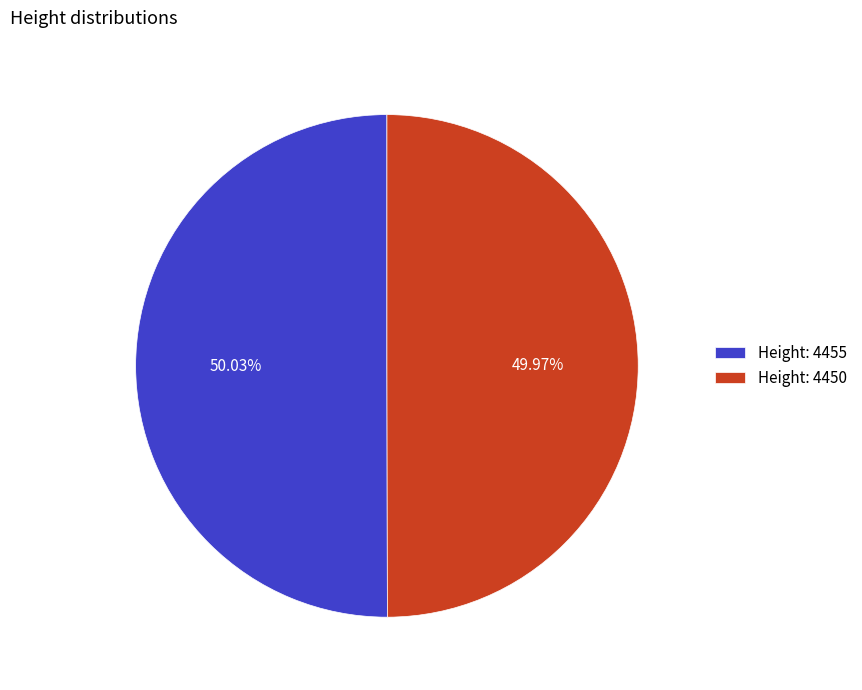

Do Height: 4455 and Height: 4450 together represent more than half of the pie?

Yes